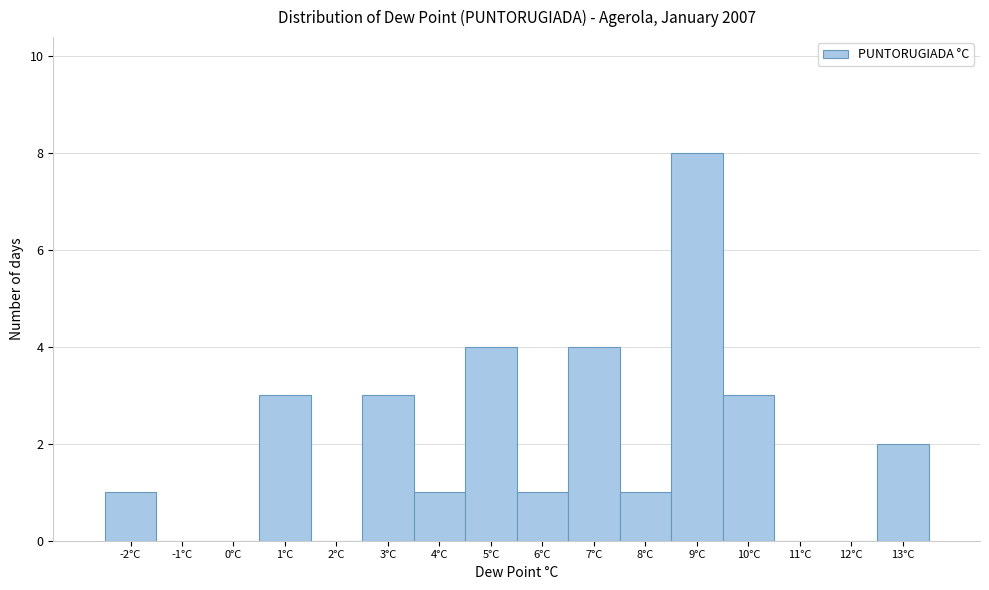

Over which range of the x-axis is the bar tallest?

8.5 to 9.5